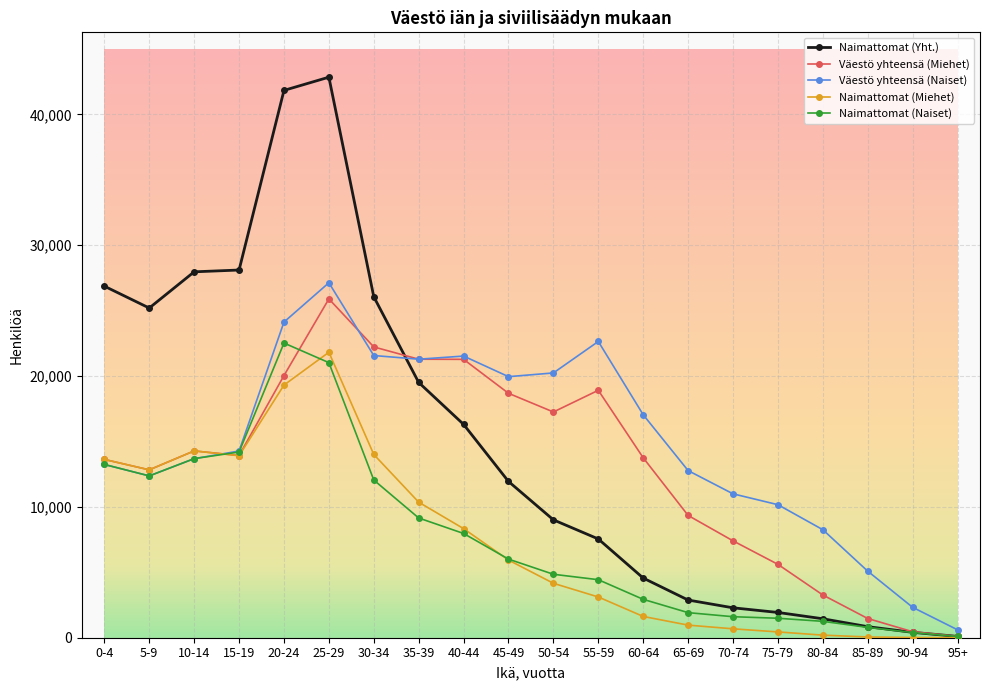

What is the maximum value shown in the chart?

42841